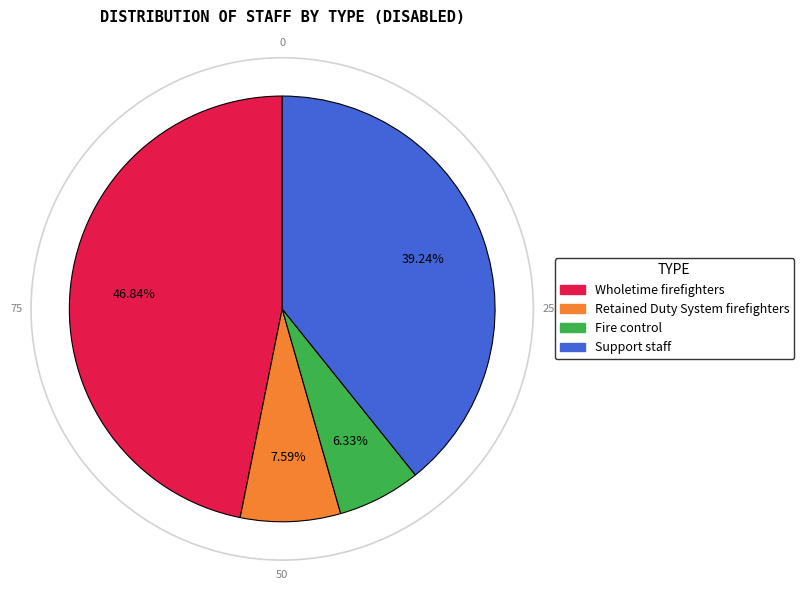

To the nearest percent, what is the difference between the Fire control and Wholetime firefighters slice percentages?

41%